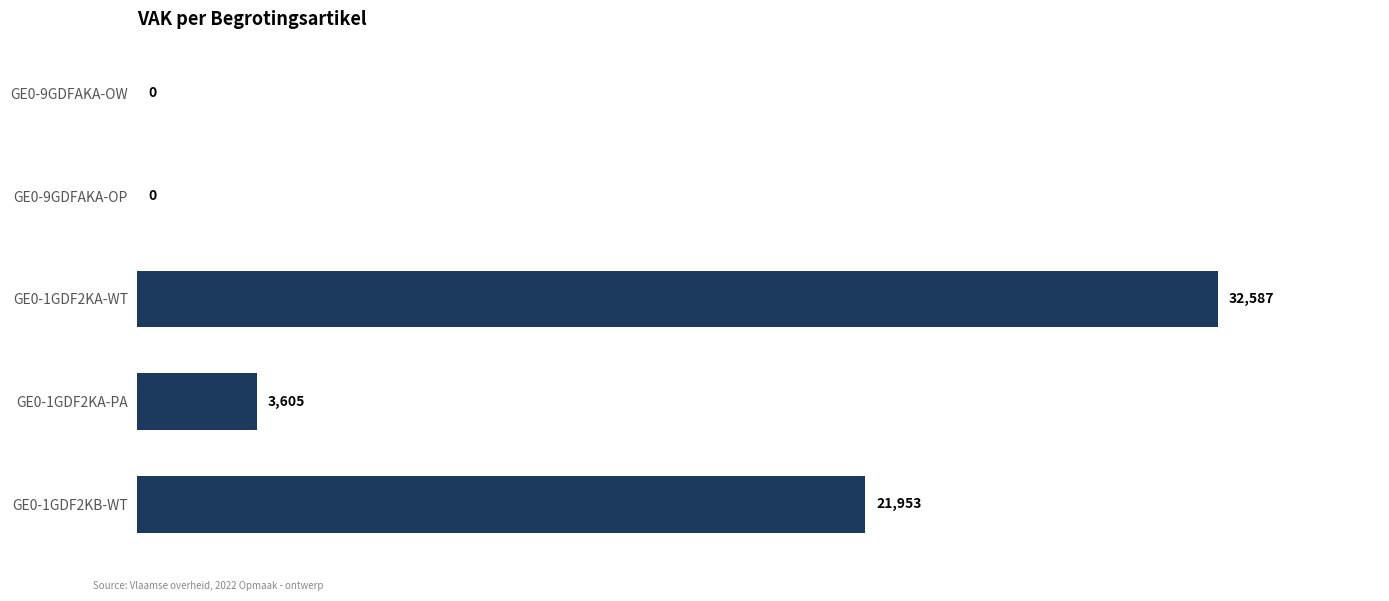

How many values are between 0 and 21953?

4